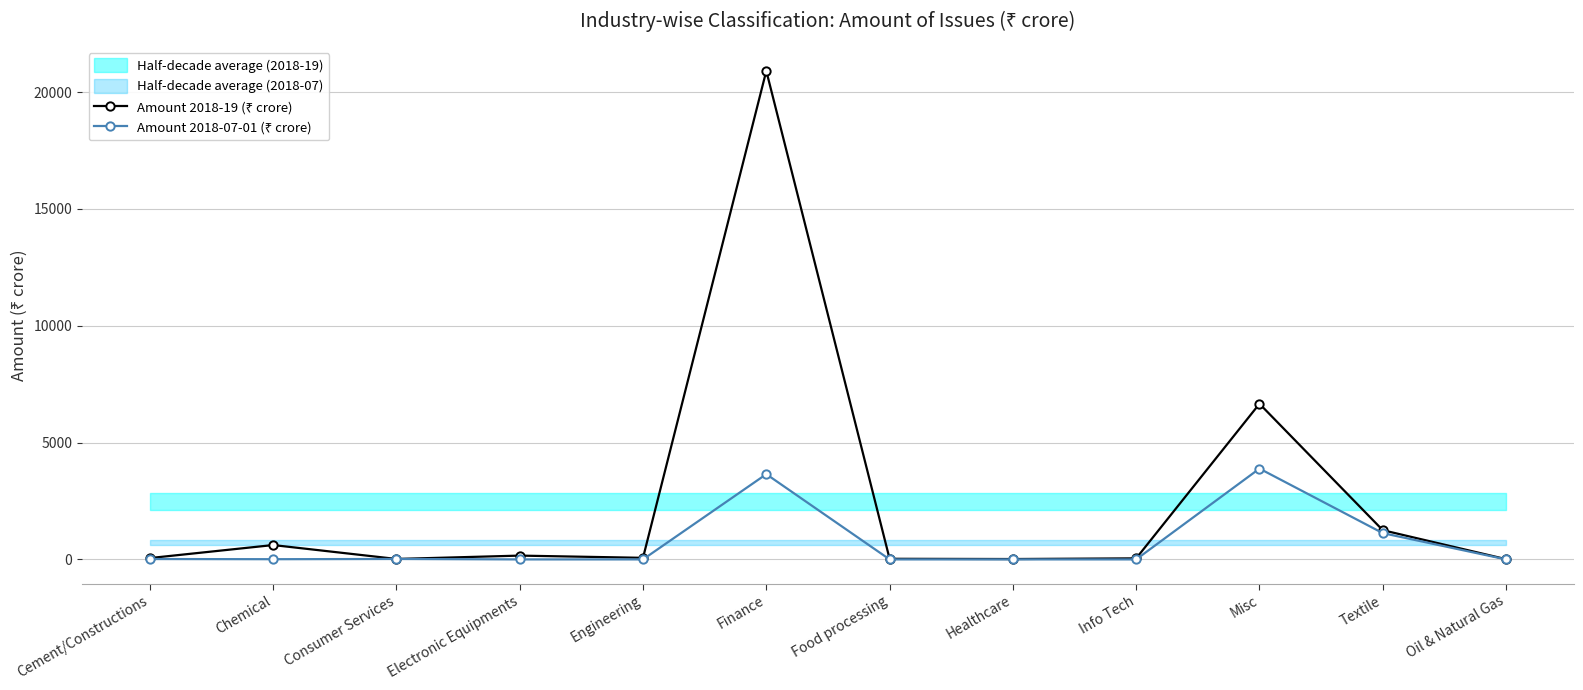

At how many categories does at least one series exceed 2984?

2